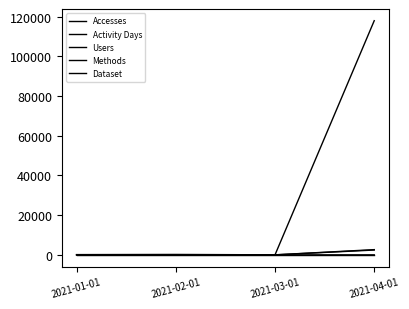

How many lines are shown in the chart?

5